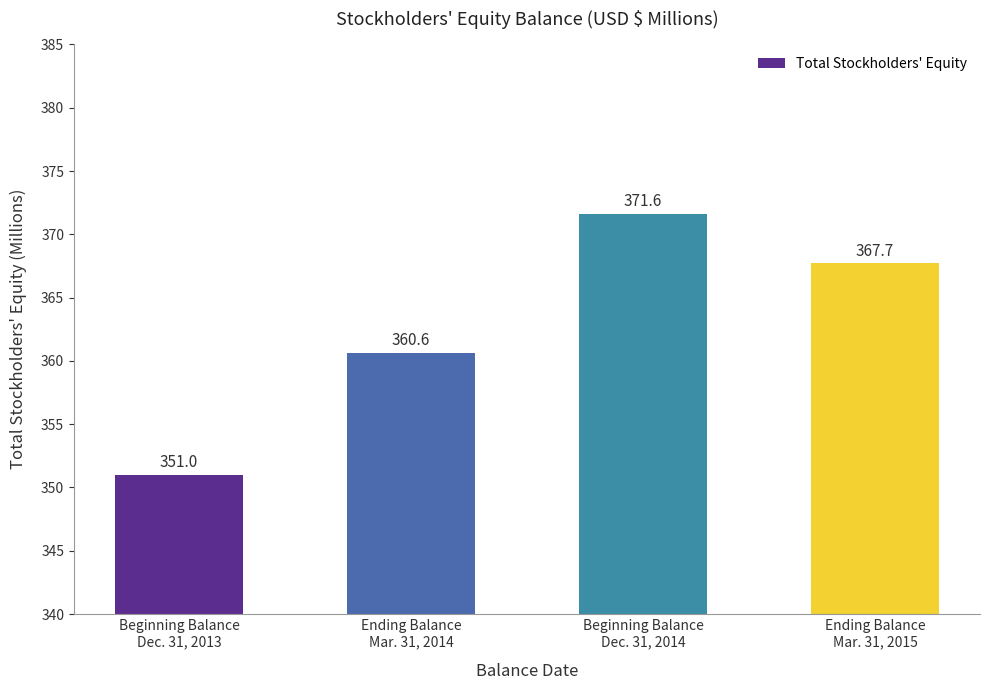

What is the change in value from Ending Balance
Mar. 31, 2014 to Ending Balance
Mar. 31, 2015?

+7.1